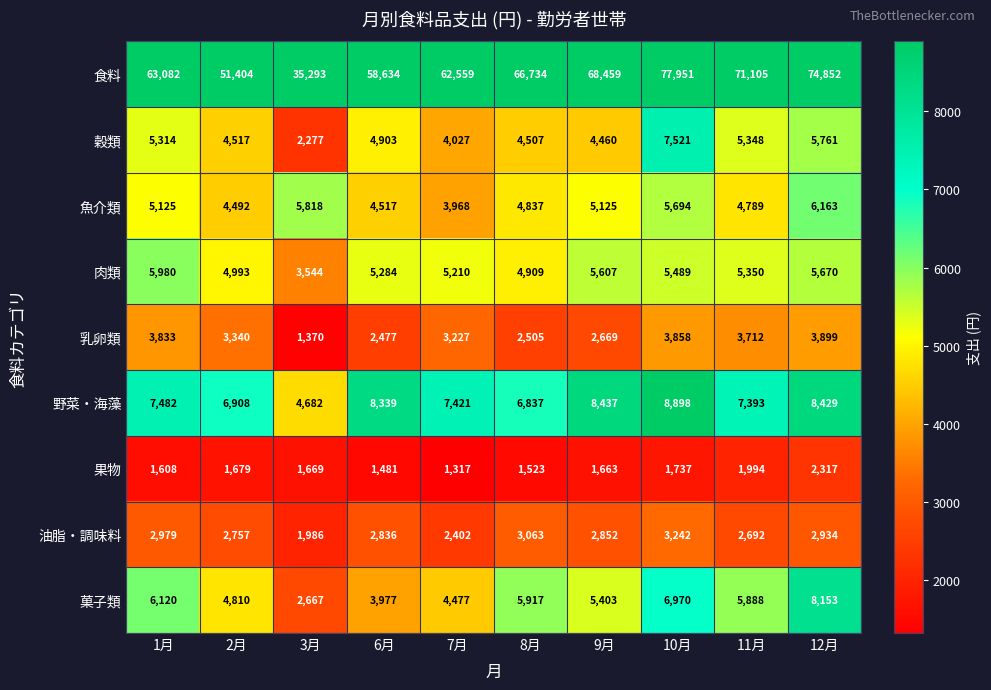

The 穀類 series shows 3016 at 6月. True or false?

False